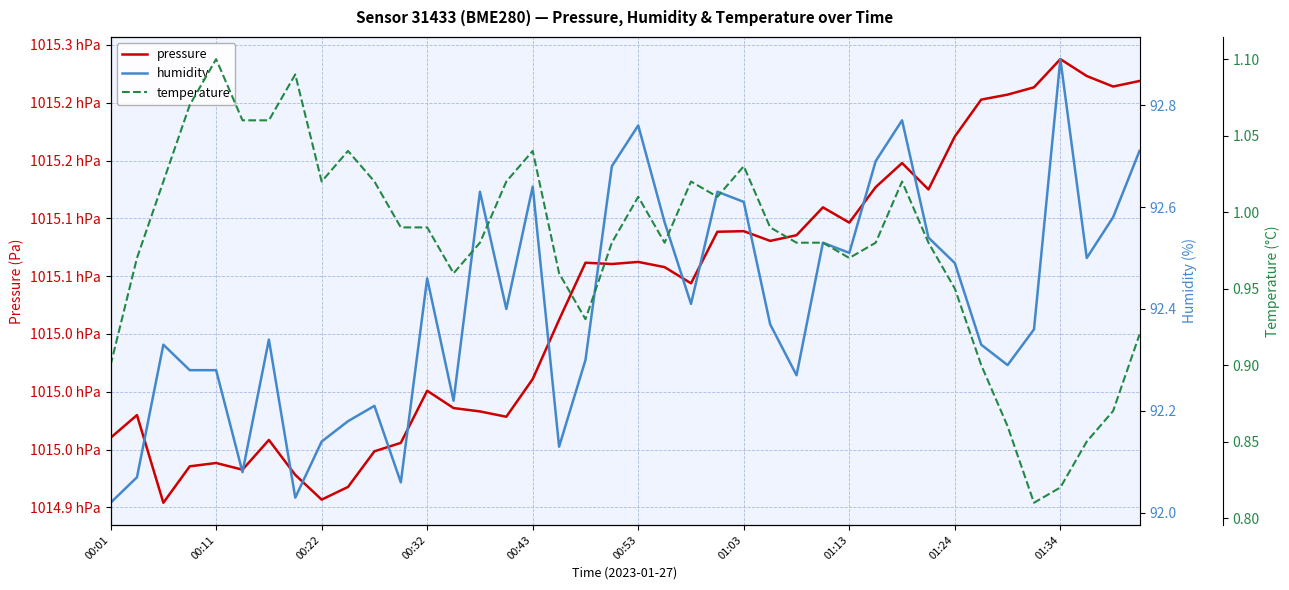

Reading left to right, list all the values displayed in this chart.

pressure: 101496.0	101498.0	101490.4	101493.6	101493.8	101493.3	101495.8	101492.8	101490.7	101491.8	101494.9	101495.6	101500.1	101498.6	101498.3	101497.8	101501.1	101506.2	101511.2	101511.1	101511.2	101510.8	101509.4	101513.8	101513.9	101513.1	101513.5	101515.9	101514.6	101517.7	101519.8	101517.5	101522.1	101525.3	101525.7	101526.3	101528.8	101527.3	101526.4	101526.9
humidity: 92.0	92.1	92.3	92.3	92.3	92.1	92.3	92.0	92.1	92.2	92.2	92.1	92.5	92.2	92.6	92.4	92.6	92.1	92.3	92.7	92.8	92.6	92.4	92.6	92.6	92.4	92.3	92.5	92.5	92.7	92.8	92.5	92.5	92.3	92.3	92.4	92.9	92.5	92.6	92.7
temperature: 0.9	1.0	1.0	1.1	1.1	1.1	1.1	1.1	1.0	1.0	1.0	1.0	1.0	1.0	1.0	1.0	1.0	1.0	0.9	1.0	1.0	1.0	1.0	1.0	1.0	1.0	1.0	1.0	1.0	1.0	1.0	1.0	0.9	0.9	0.9	0.8	0.8	0.8	0.9	0.9